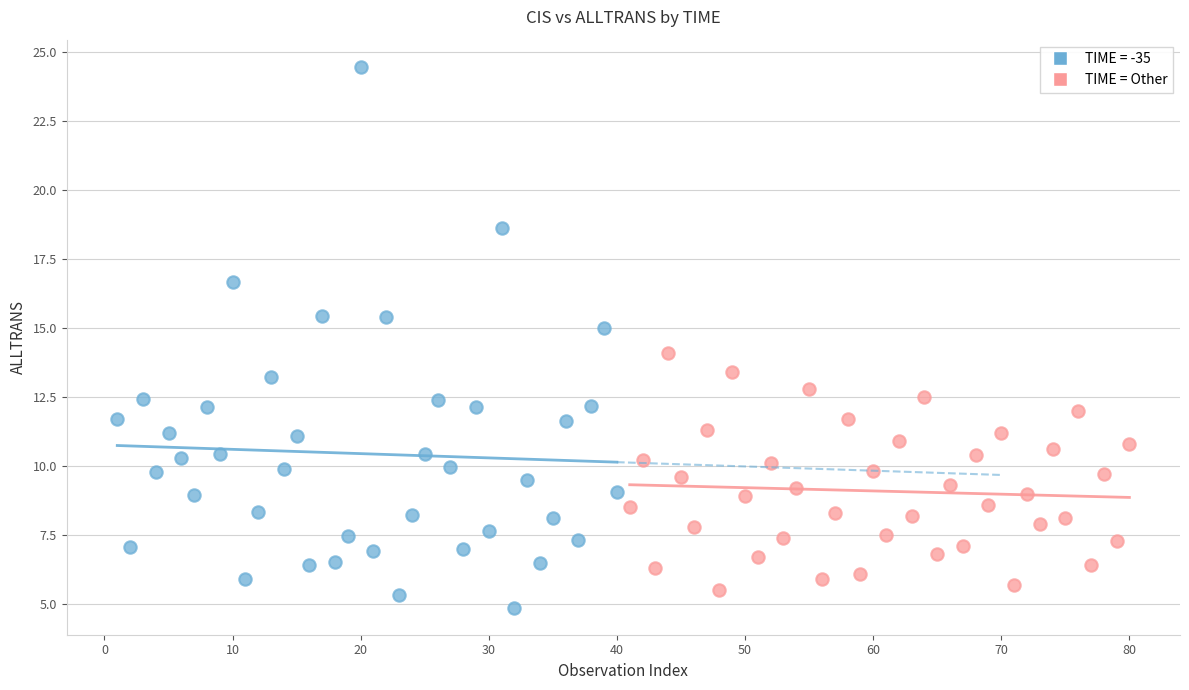

Which series contains the highest Y value?

TIME = -35